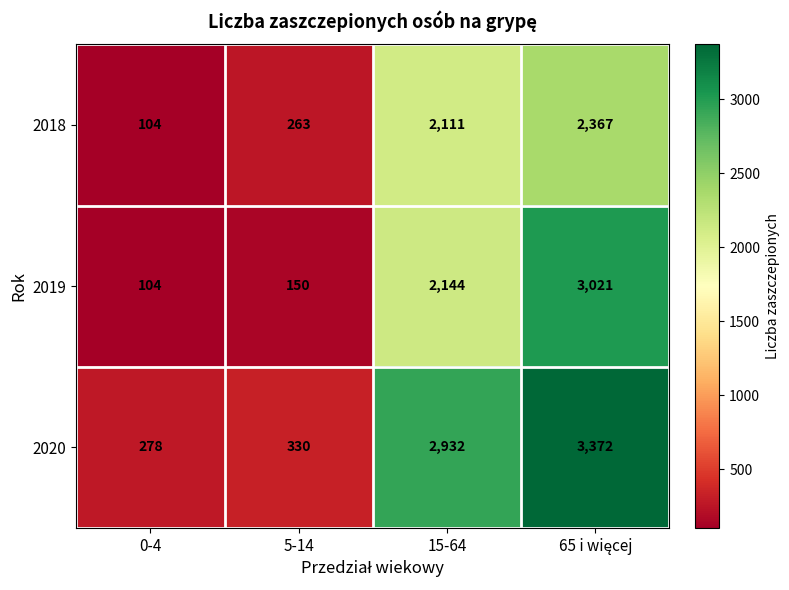

Is it true that 2018 equals 920 at 15-64?

False